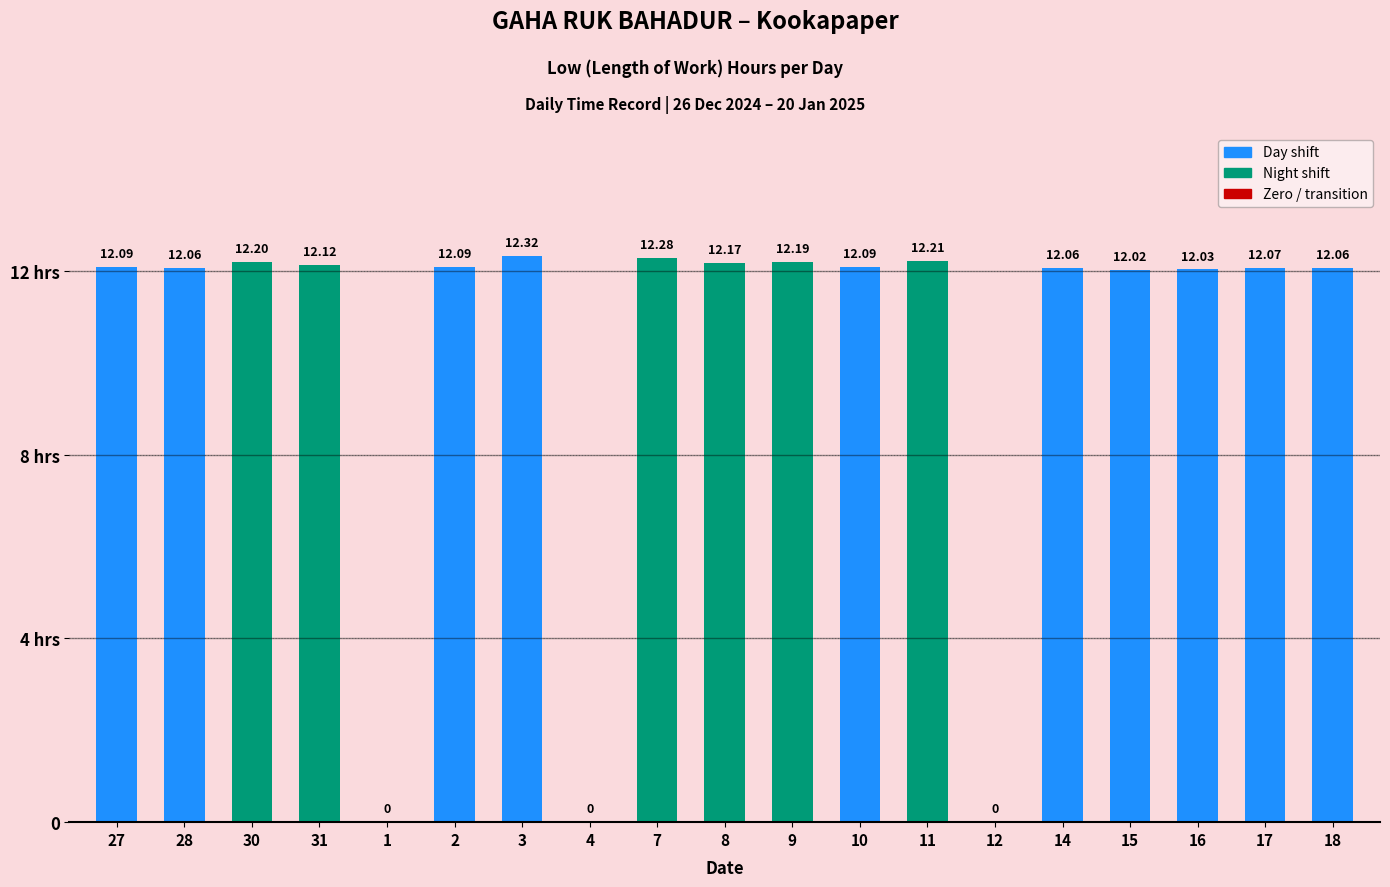

What is the label of the 10th bar from the right?

8